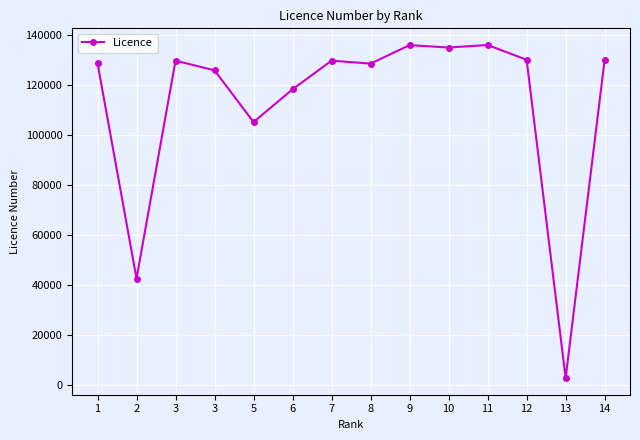

Is it true that the value at 13 is 4688?

False